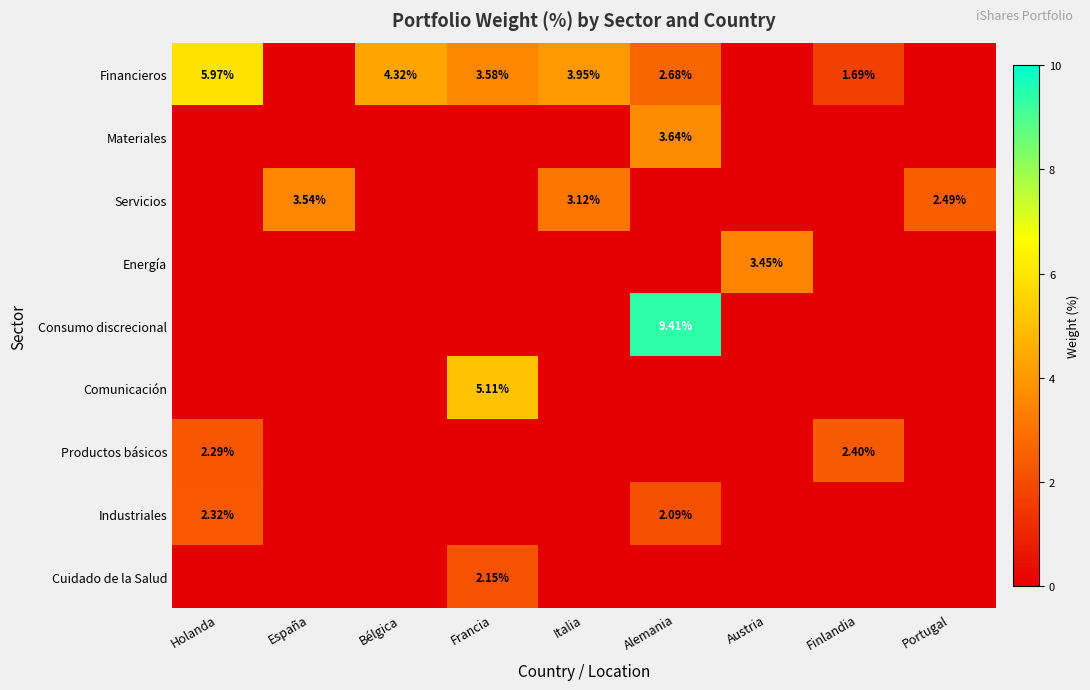

Is it true that Industriales equals 1.3 at España?

False